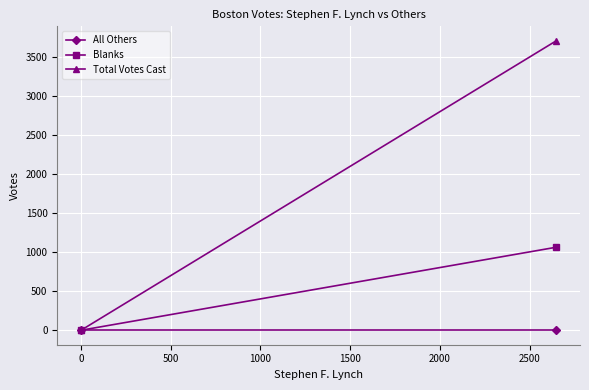

Reading left to right, what are all the values shown in this chart?

All Others: 0	0
Blanks: 0	1065
Total Votes Cast: 0	3713